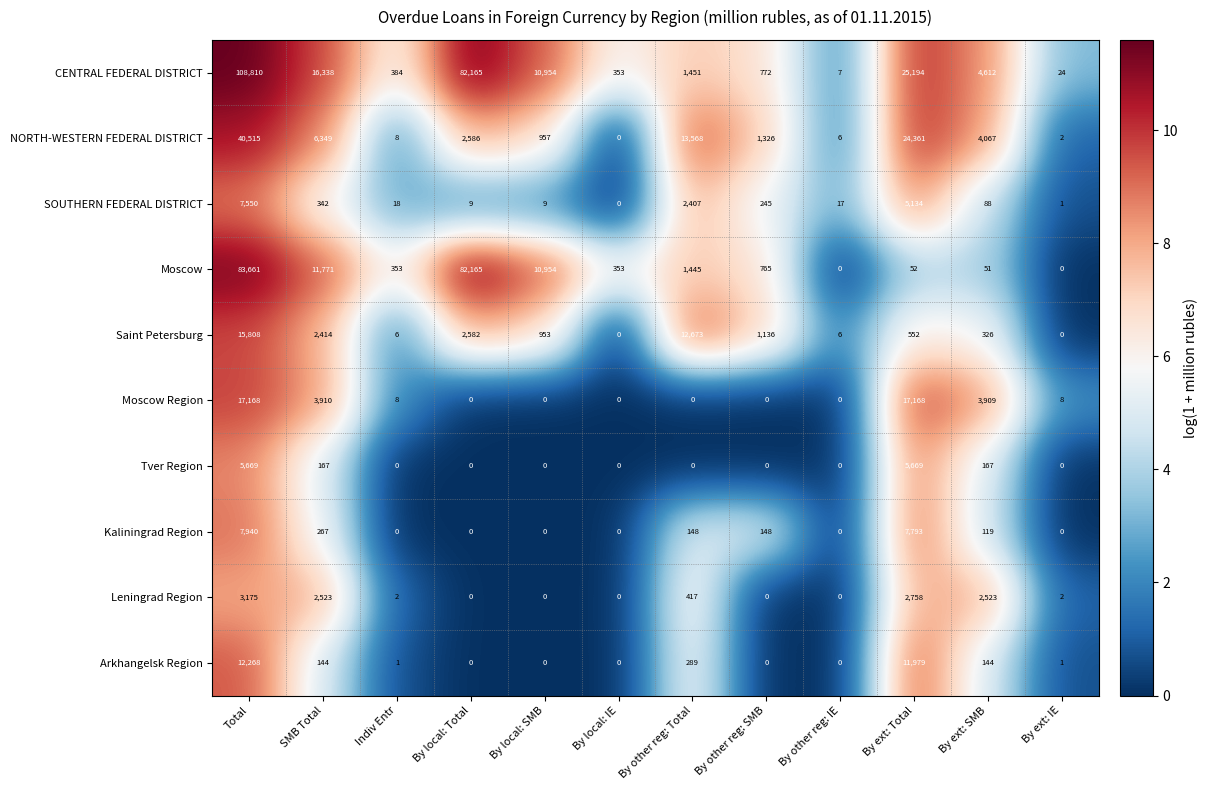

Rank the series by their maximum value, from highest to lowest.

CENTRAL FEDERAL DISTRICT, Moscow, NORTH-WESTERN FEDERAL DISTRICT, Moscow Region, Saint Petersburg, Arkhangelsk Region, Kaliningrad Region, SOUTHERN FEDERAL DISTRICT, Tver Region, Leningrad Region